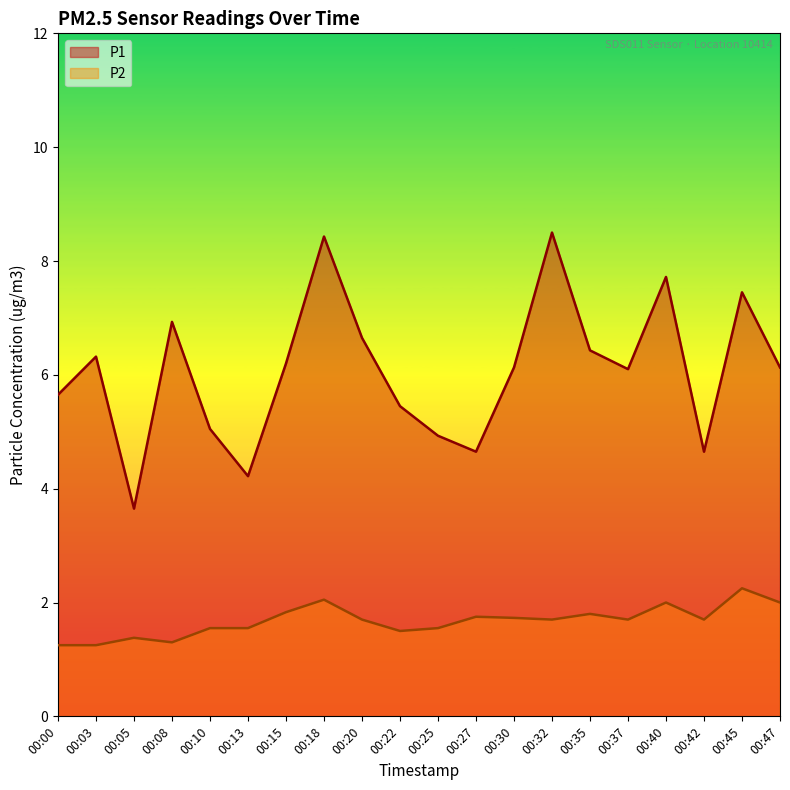

How many interior local valleys does the P1 series have?

5